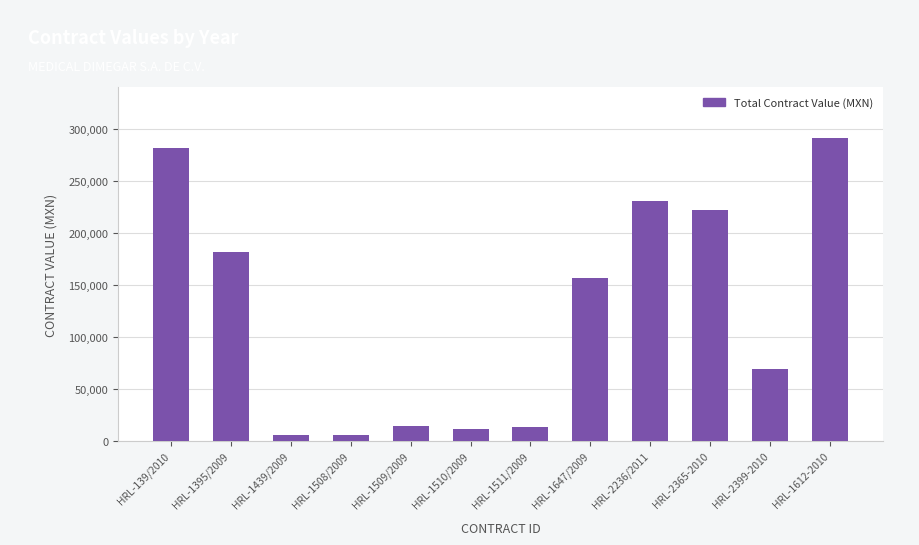

Count the number of categories in the chart.

12